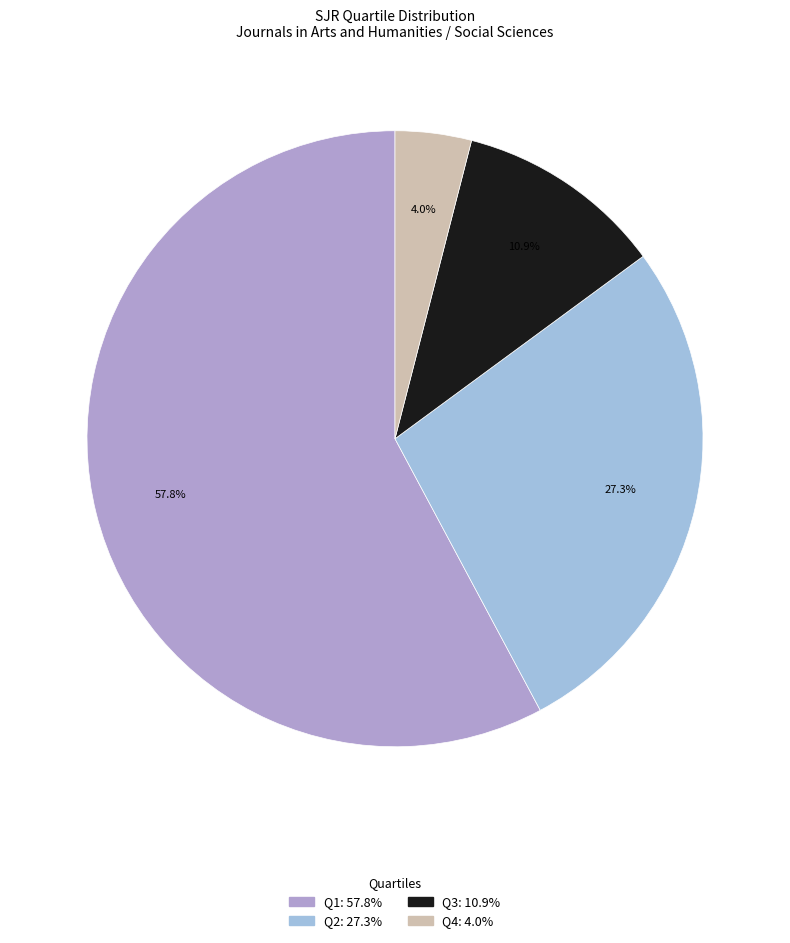

Combined, do Q2 and Q1 account for over 50%?

Yes